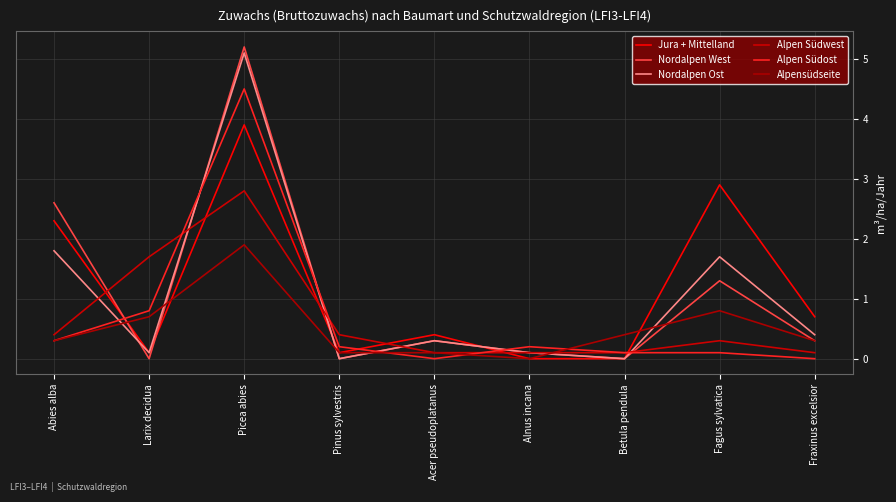

Reading left to right, list all the values displayed in this chart.

Jura + Mittelland: 2.3	0.1	3.9	0.1	0.4	0.0	0.0	2.9	0.7
Nordalpen West: 2.6	0.0	5.2	0.0	0.3	0.1	0.0	1.3	0.3
Nordalpen Ost: 1.8	0.1	5.1	0.0	0.3	0.1	0.0	1.7	0.4
Alpen Südwest: 0.4	1.7	2.8	0.4	0.1	0.1	0.1	0.3	0.1
Alpen Südost: 0.3	0.8	4.5	0.2	0.0	0.2	0.1	0.1	0.0
Alpensüdseite: 0.3	0.7	1.9	0.1	0.1	0.0	0.4	0.8	0.3